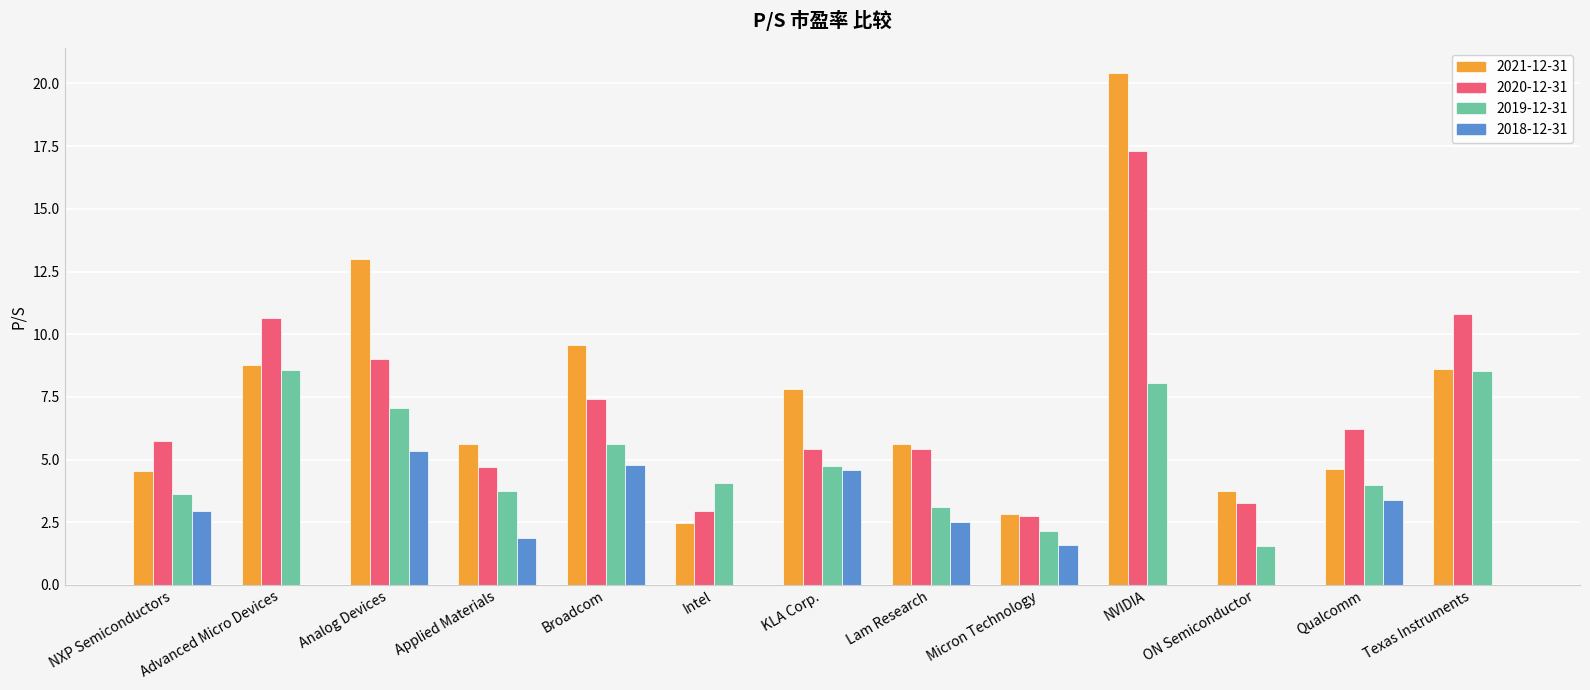

What is the maximum value for 2020-12-31?

17.3